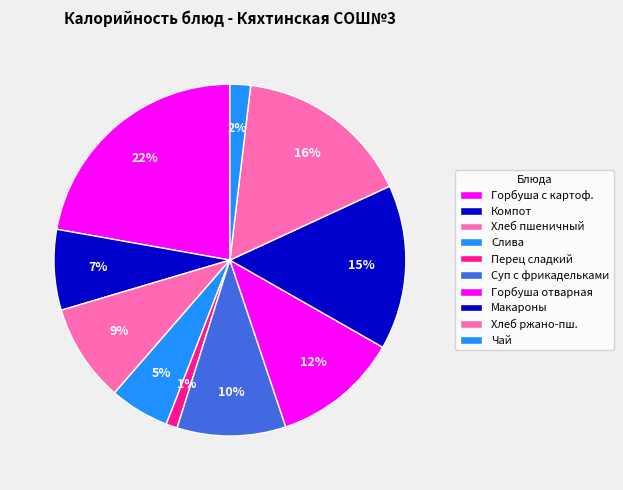

Which slice is the smallest?

Перец сладкий в нарезке